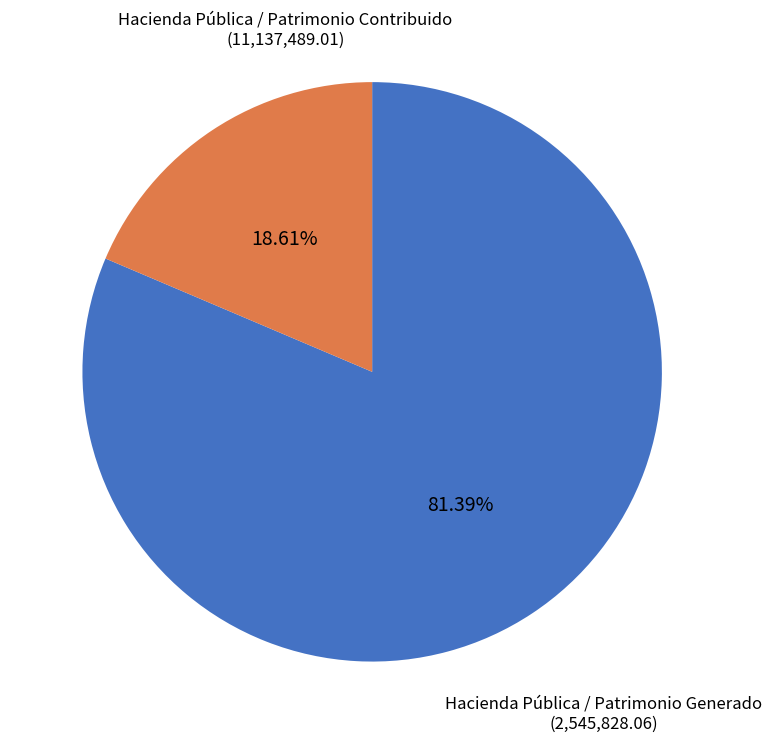

The Hacienda Pública / Patrimonio Generado slice represents 27% of the pie. True or false?

False